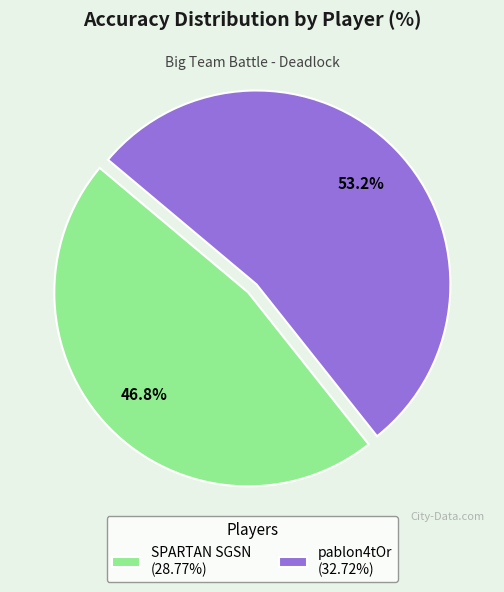

To the nearest percent, what is the average slice percentage?

50%